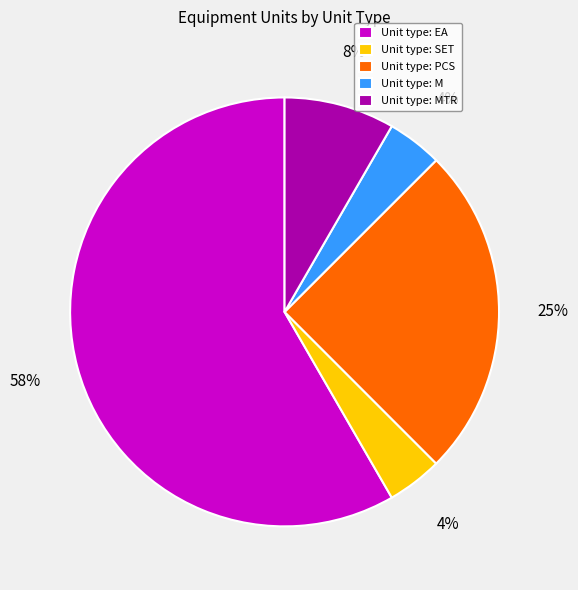

Which category has the biggest portion of the pie?

Unit type: EA